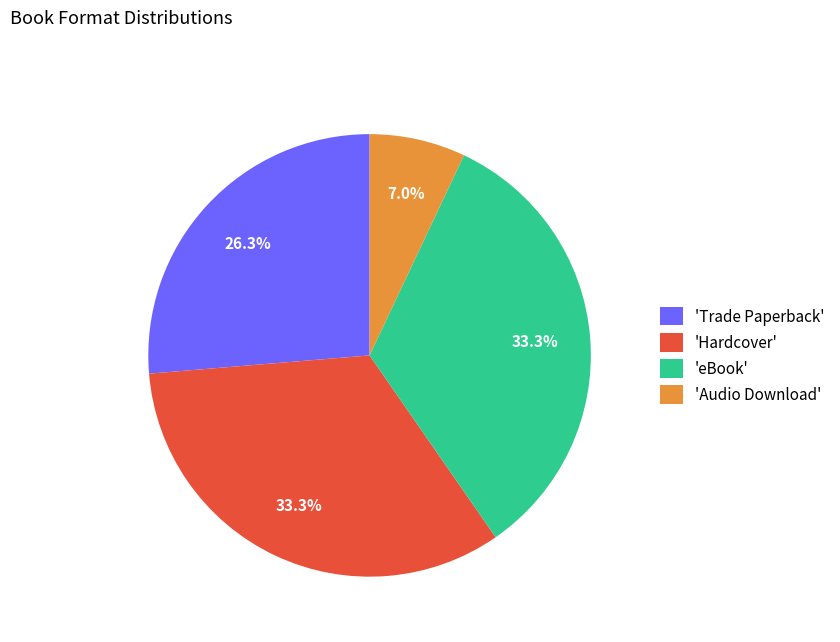

To the nearest percent, what is the difference between the largest and smallest slice percentages?

26%